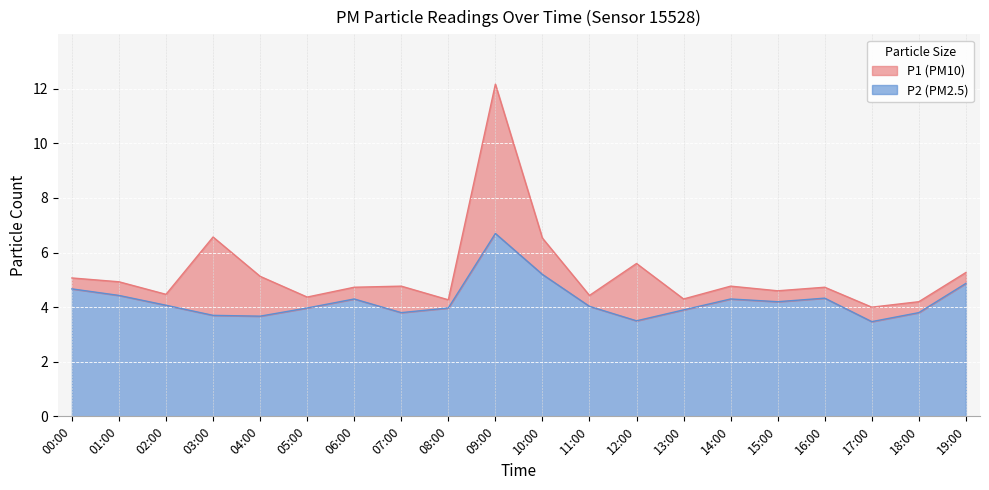

What is the label of the 19th point from the right?

01:00